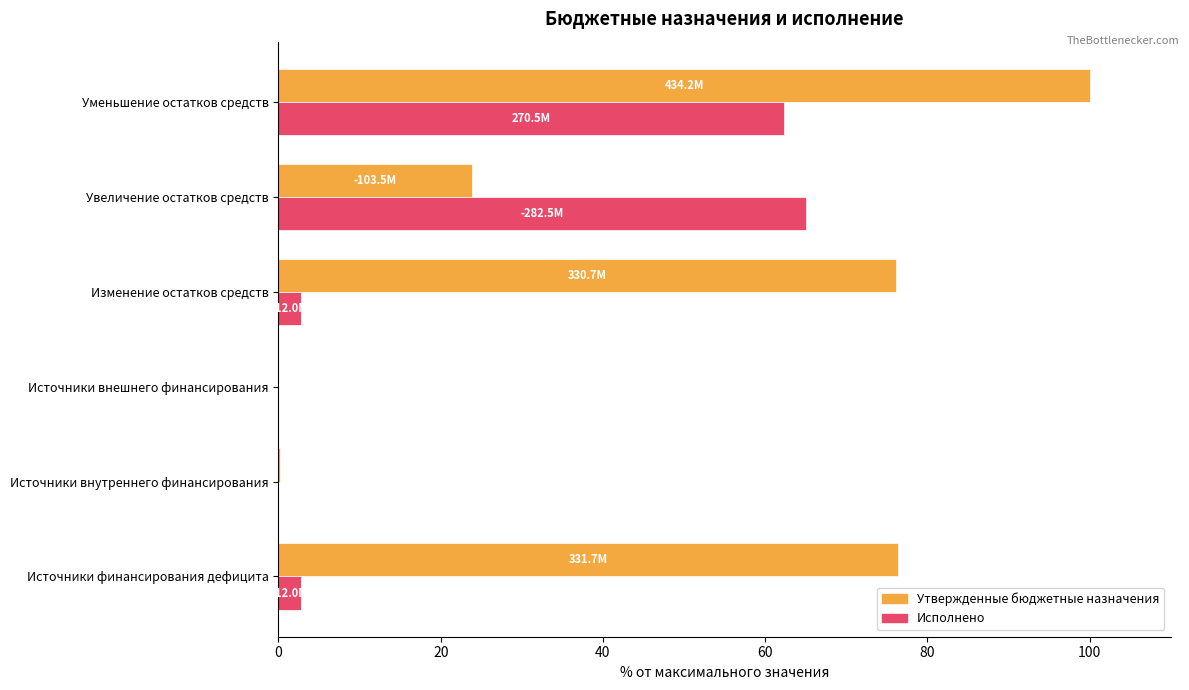

Is it true that Исполнено equals 62.3 at Уменьшение остатков средств?

True